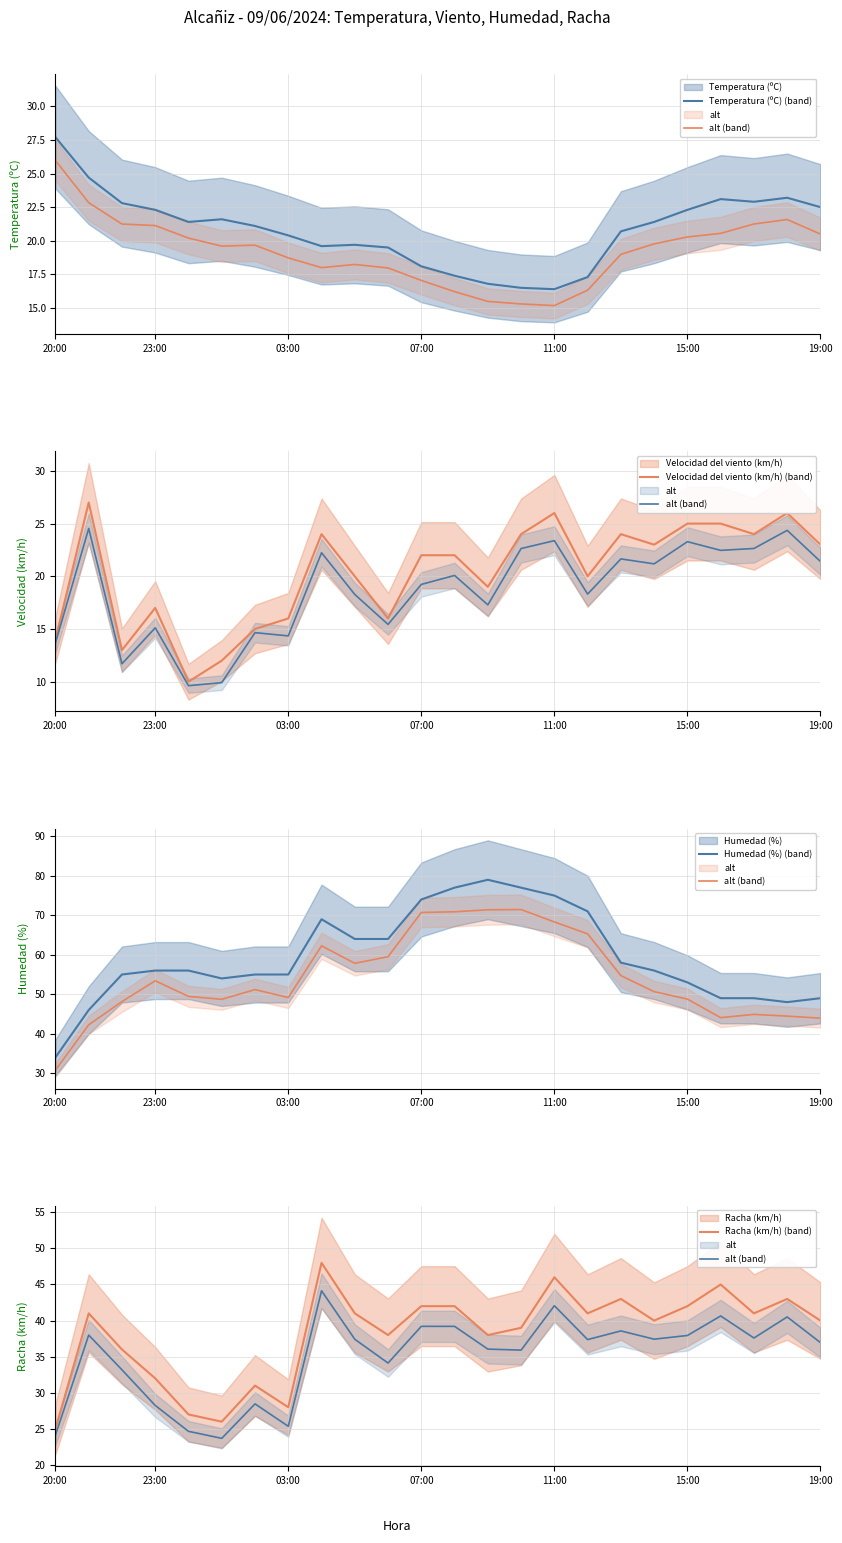

What is the difference between the Racha (km/h) values at 20:00 and 21:00?

16.0